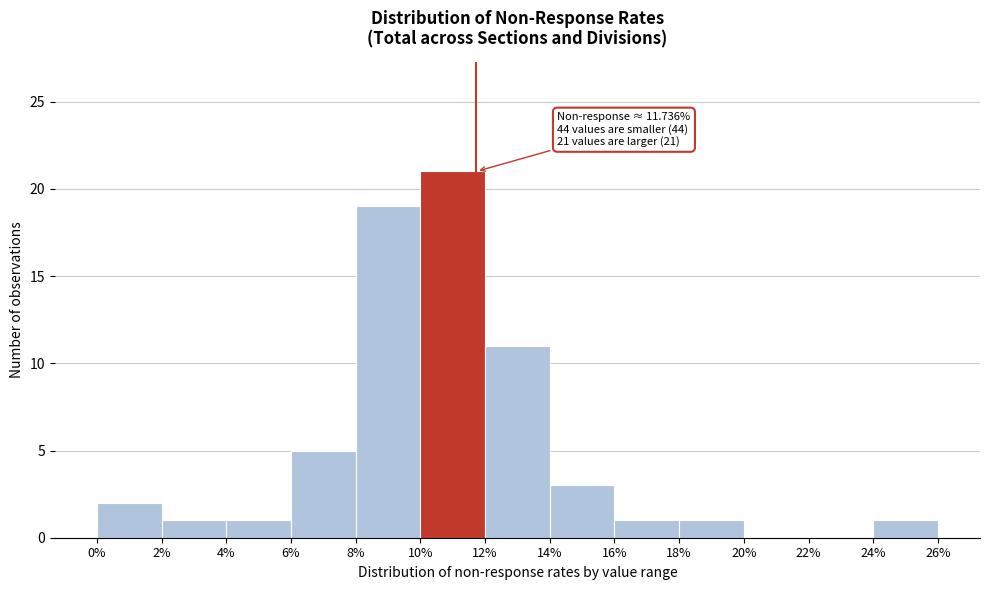

Over which range of the x-axis is the bar tallest?

10% to 12%